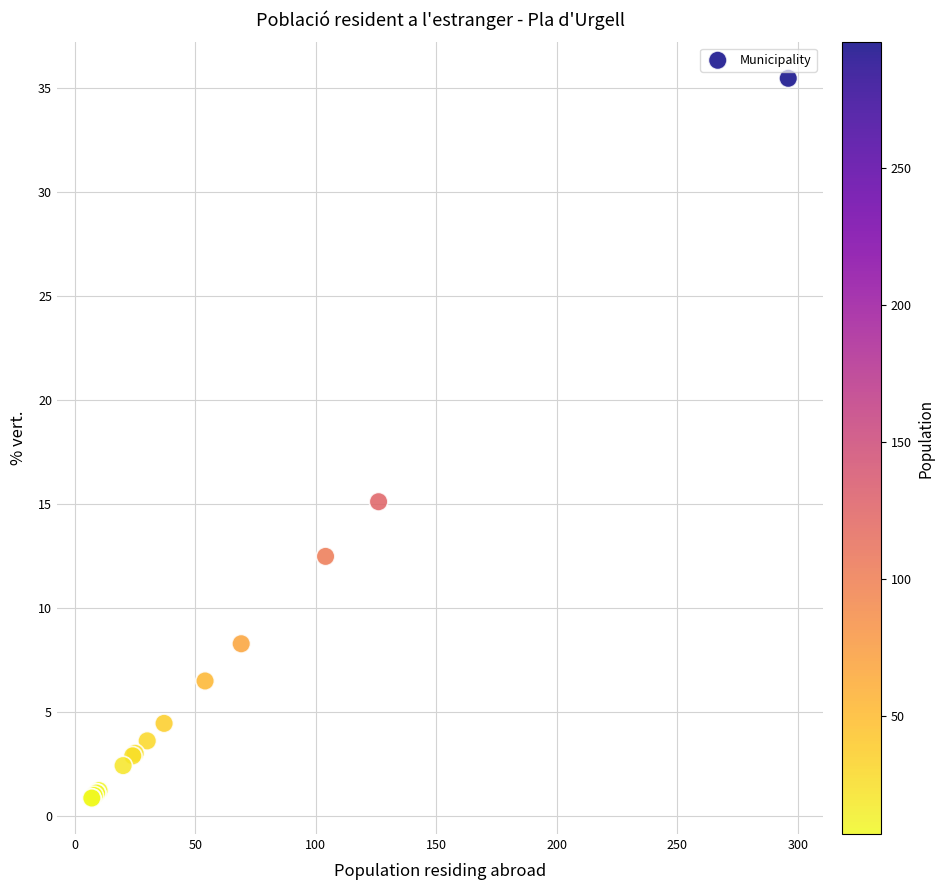

What Y value in the scatter plot is closest to 18?

15.1